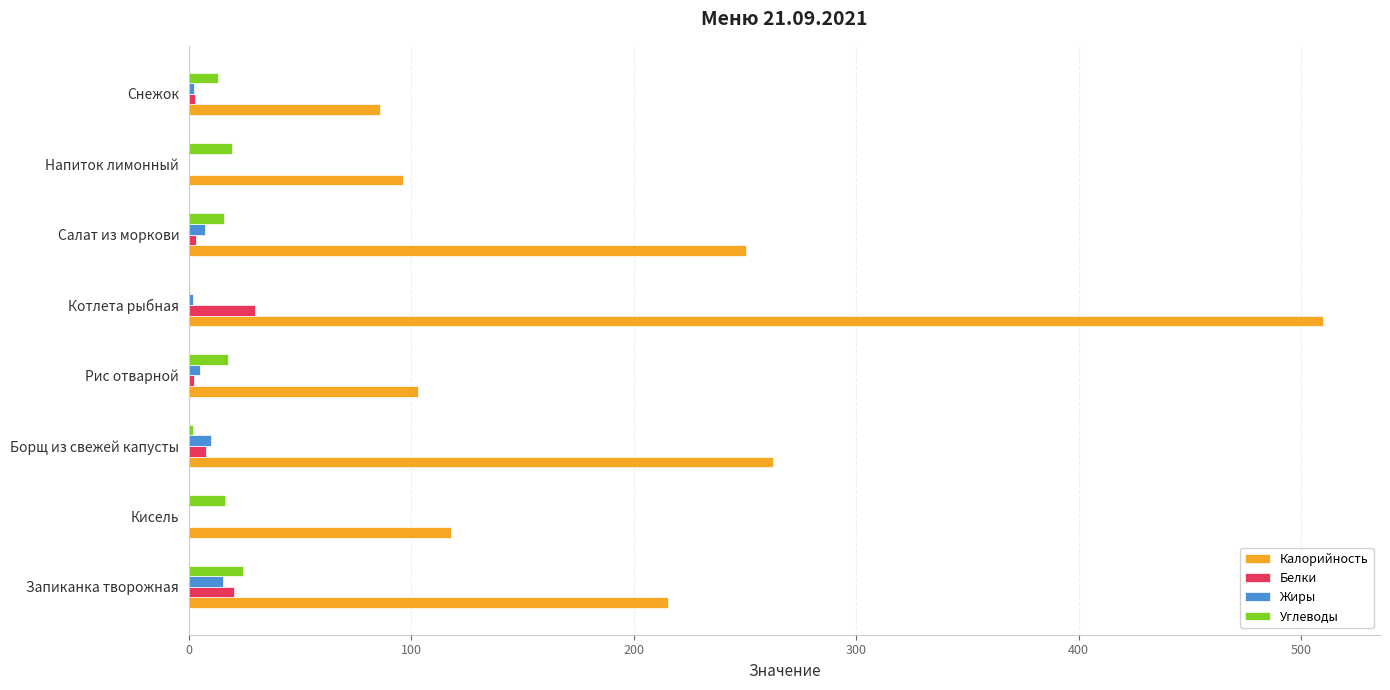

Which series has the largest total across all categories?

Калорийность